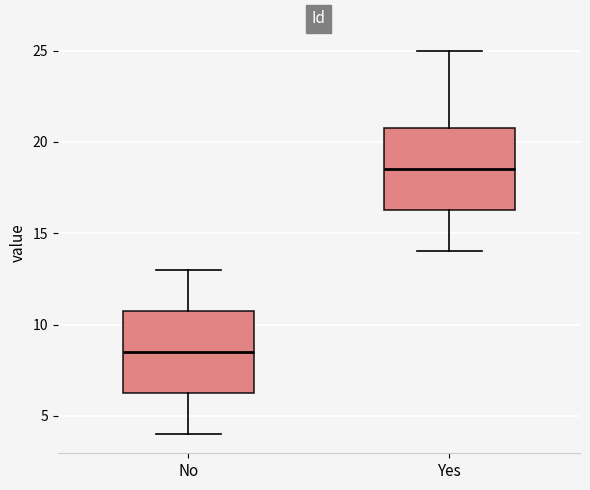

Where does the upper whisker of the box for Yes end on the y-axis? The values are not printed on the chart, so give them approximately, as read against the axis.

25.0